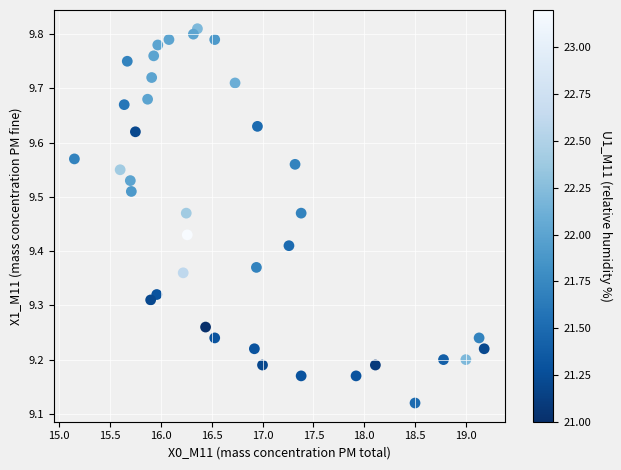

What is the range of X values (max minus min)?

4.0